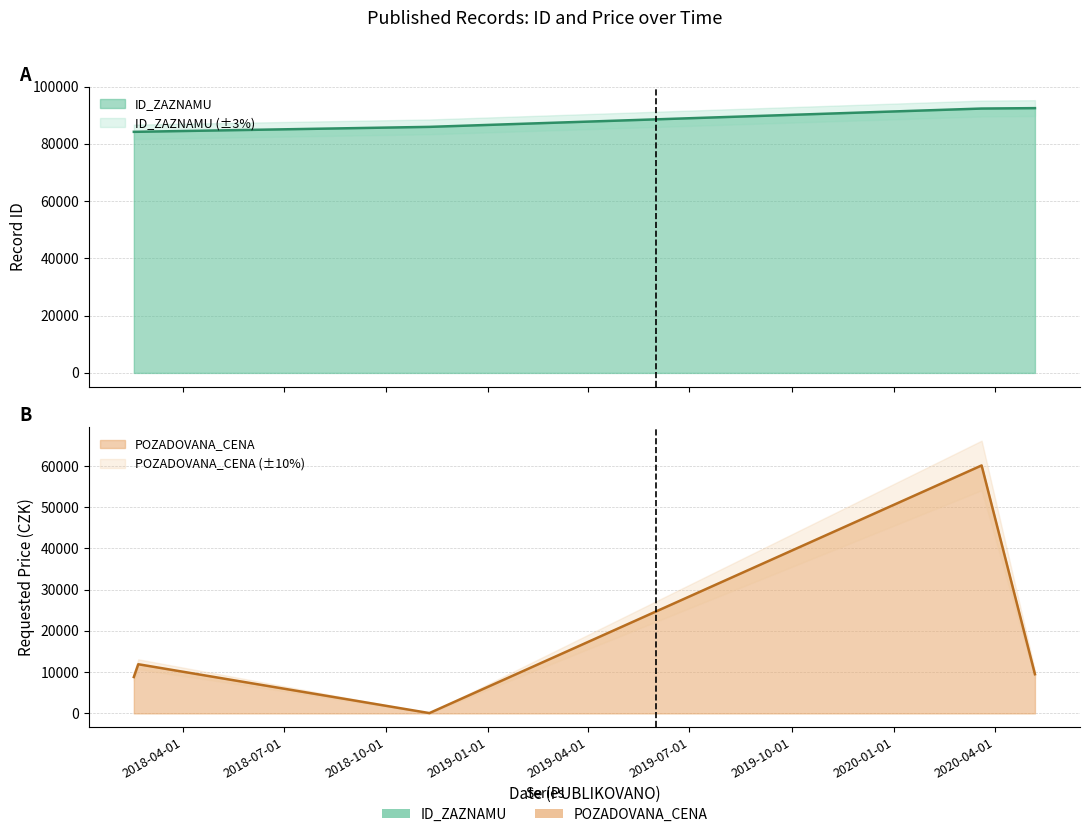

What is the label of the 2nd point from the right?

2020-03-20